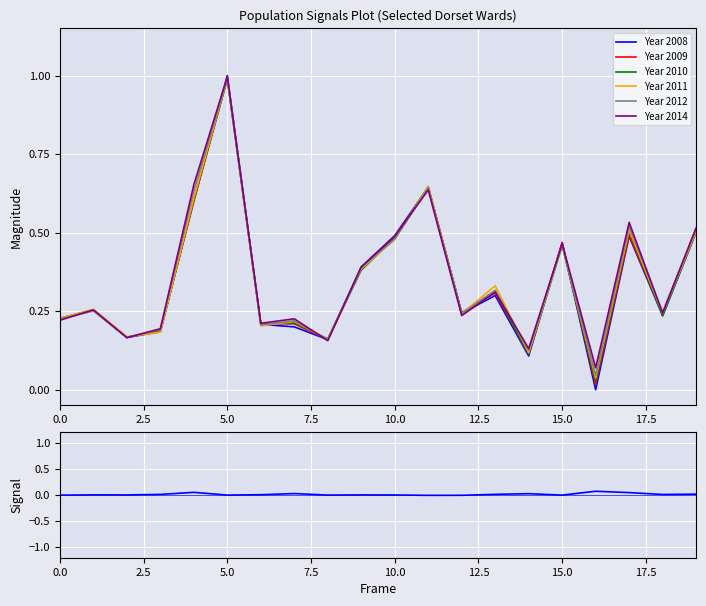

Which category has the highest value in the Year 2014 series?

5.0